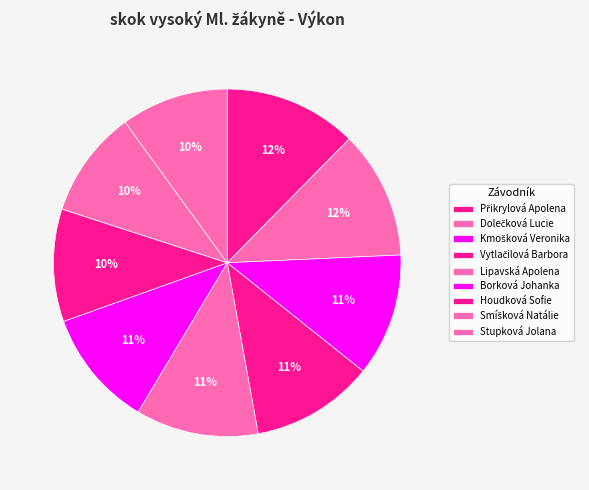

Count the number of slices in the pie.

9